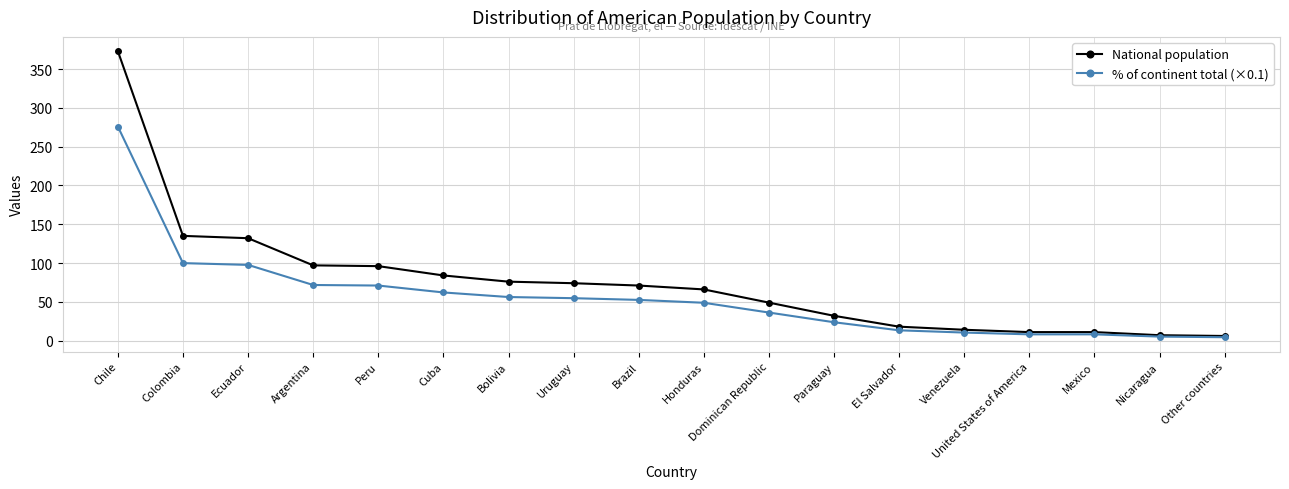

How many lines are shown in the chart?

2